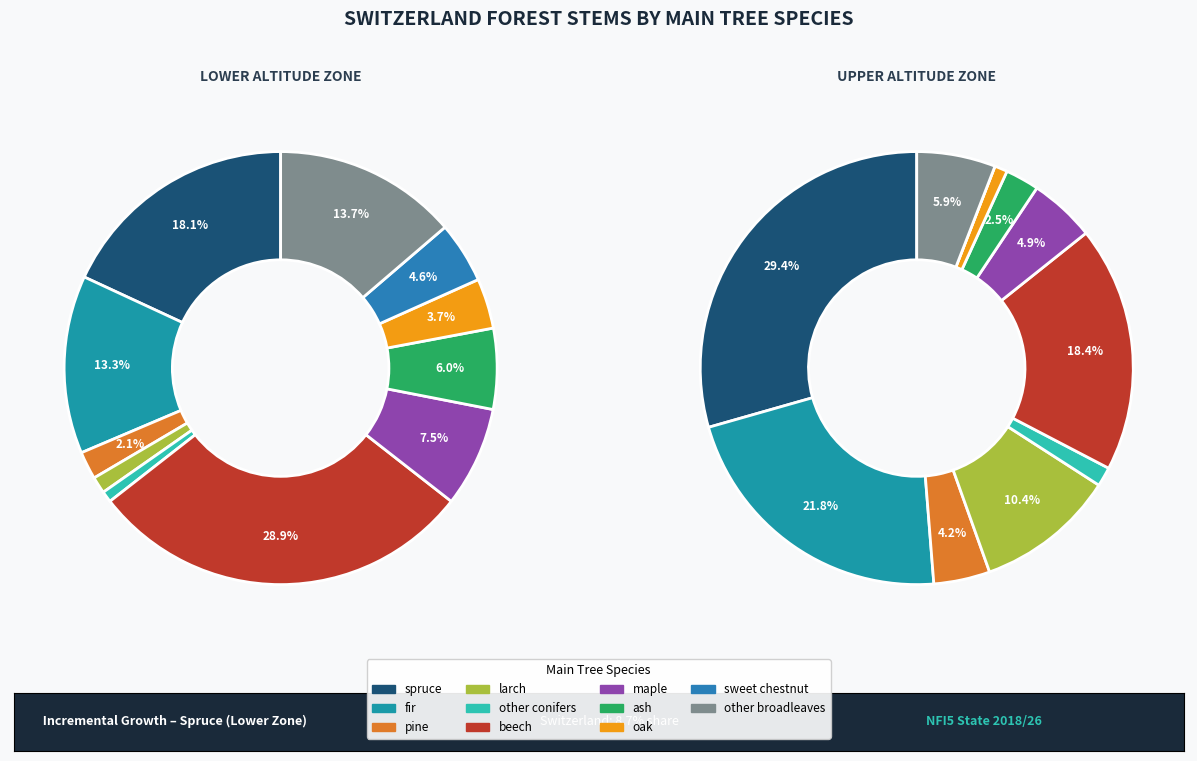

True or false: sweet chestnut accounts for 5% of the total.

True